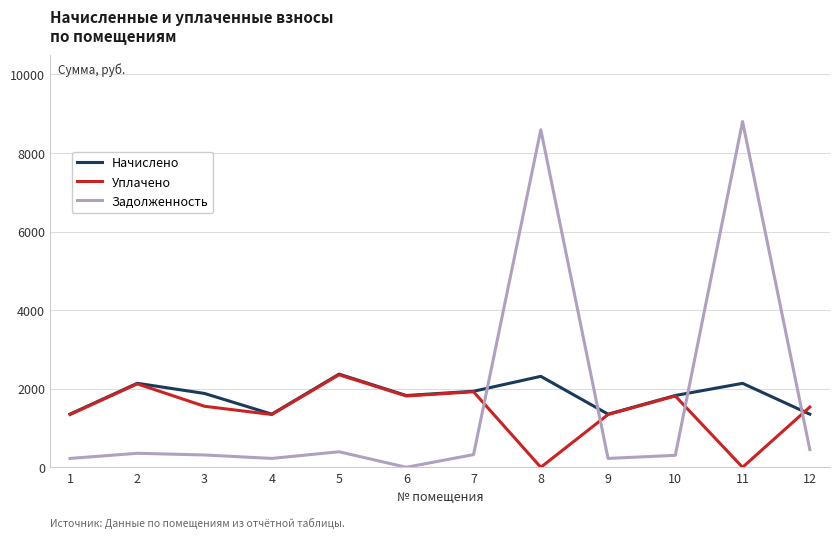

What is the sum of the Уплачено values at 11 and 3?

1553.0